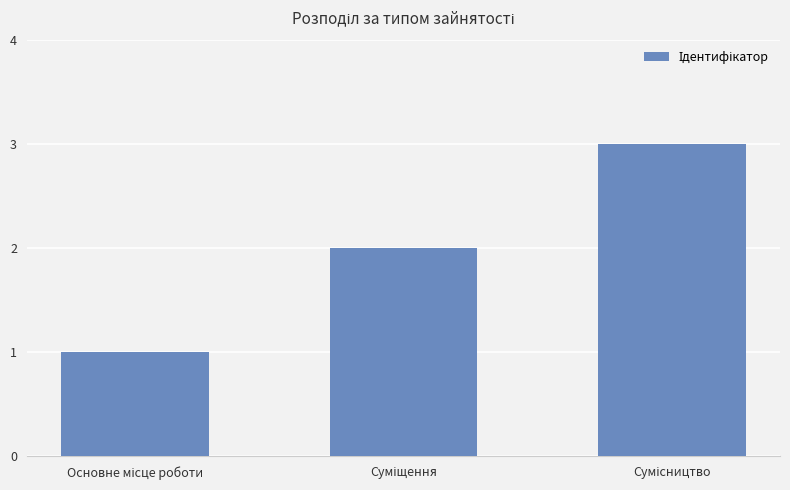

Count the number of data series in this chart.

1